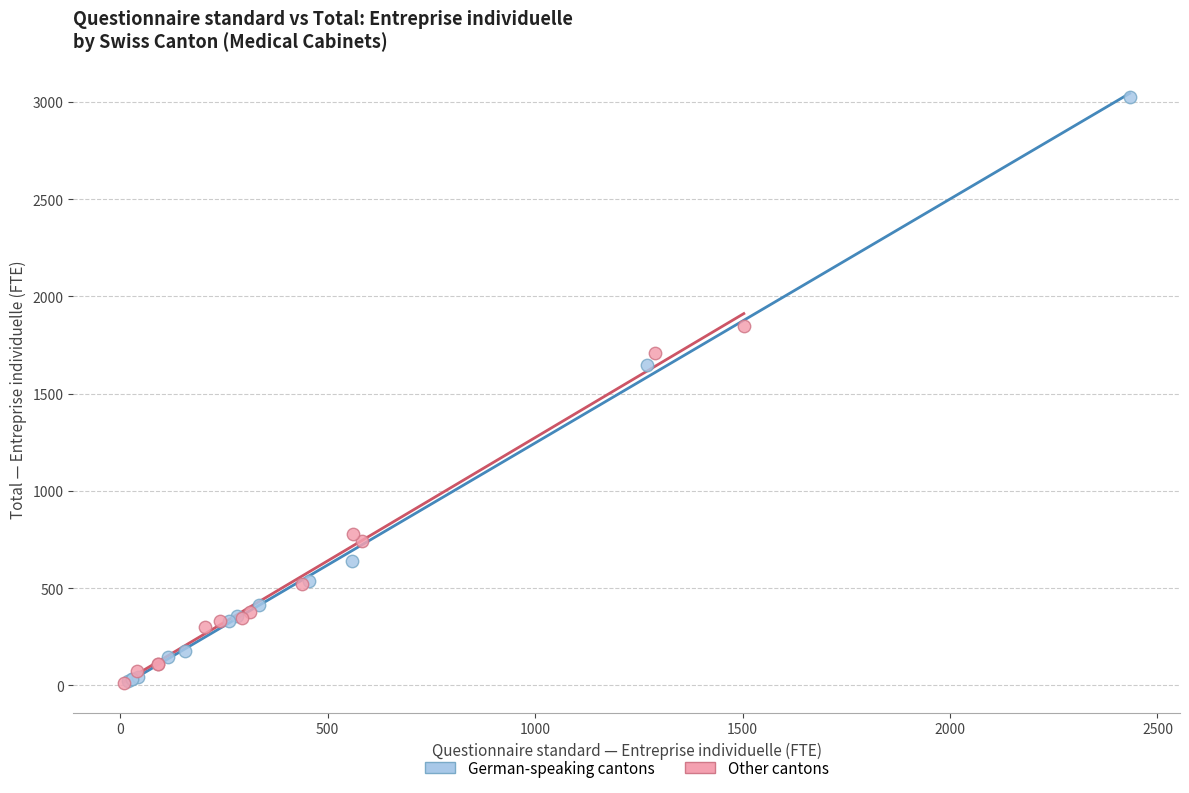

Which series has the largest Y range (max minus min)?

German-speaking cantons